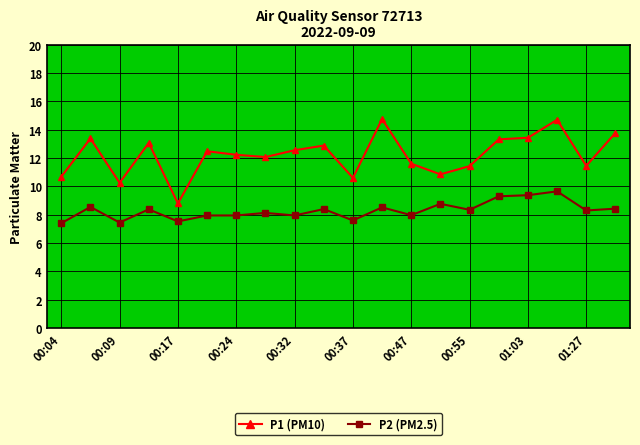

What is the value of the P1 (PM10) point at the 4th from the left?

13.1